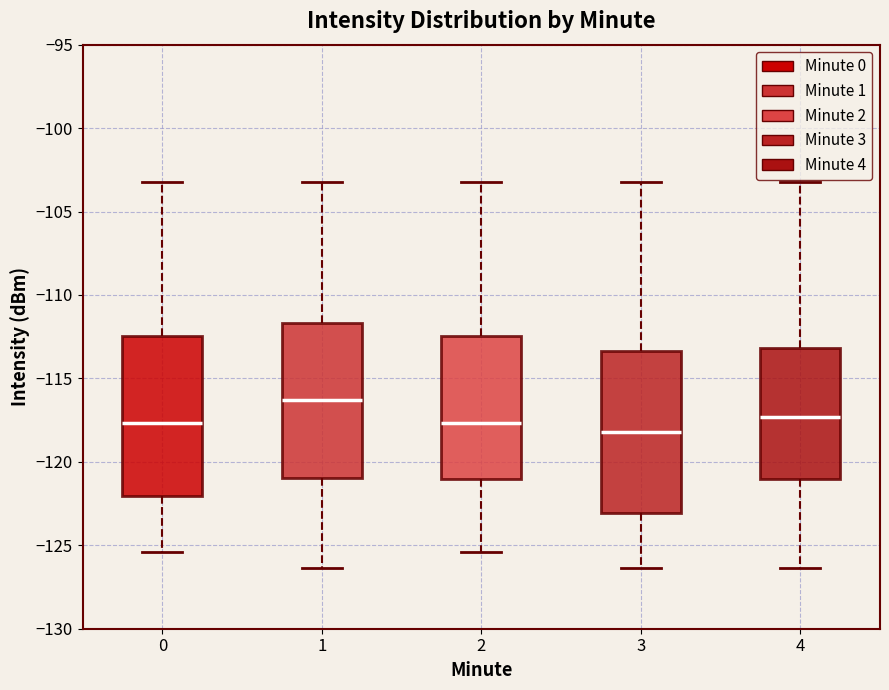

Where is the lower edge of the box at x = 2 on the y-axis? The values are not printed on the chart, so give them approximately, as read against the axis.

-121.0